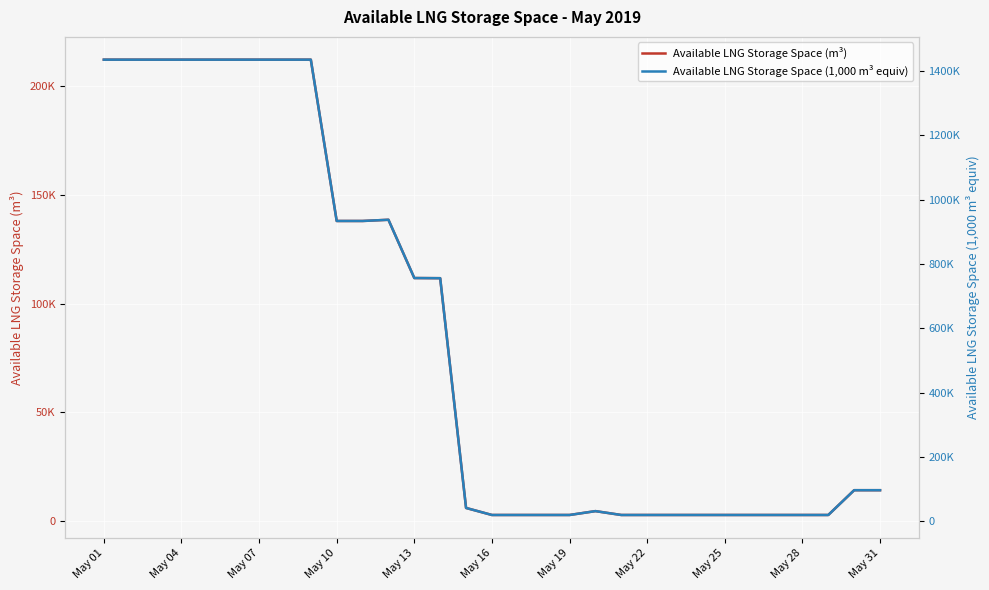

At how many categories does at least one series exceed 1144254?

9